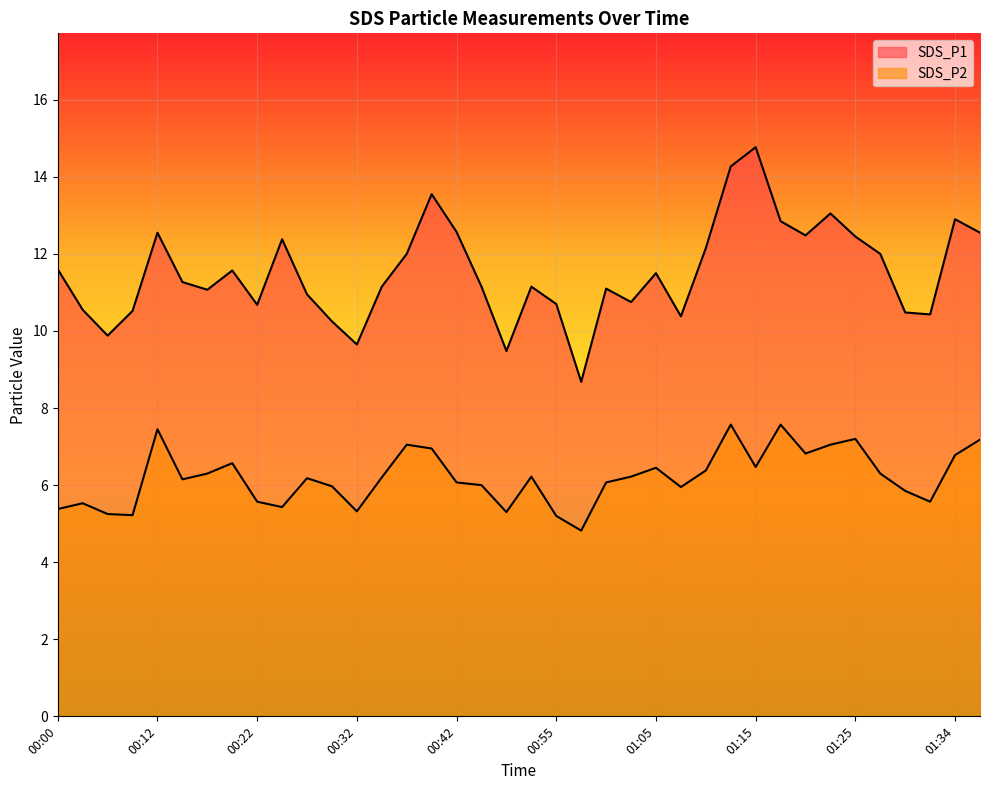

Is the value of SDS_P2 at 00:22 greater than the value of SDS_P1 at 01:34?

No